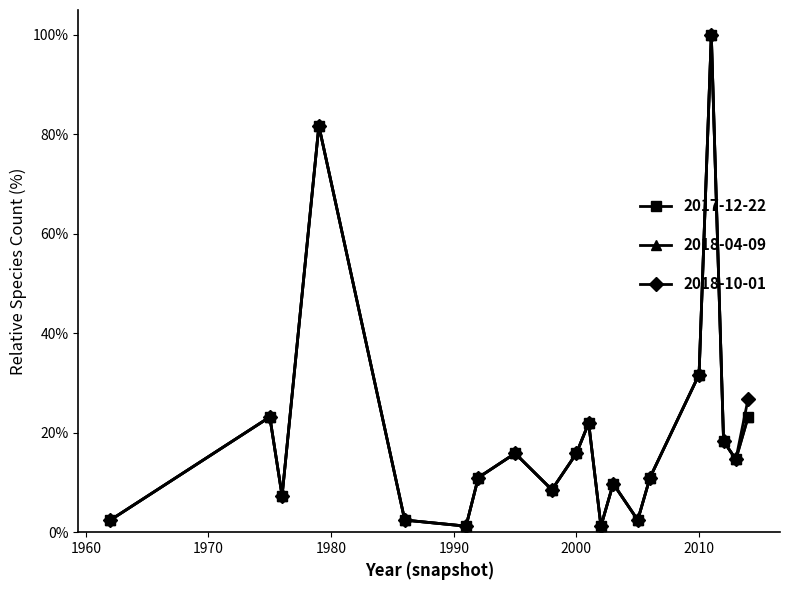

True or false: 2018-10-01 and 2017-12-22 cross at least once.

False